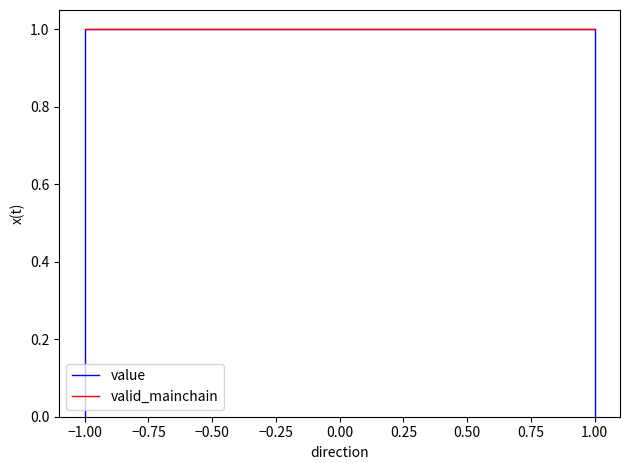

What are all the series names shown in the legend?

value, valid_mainchain